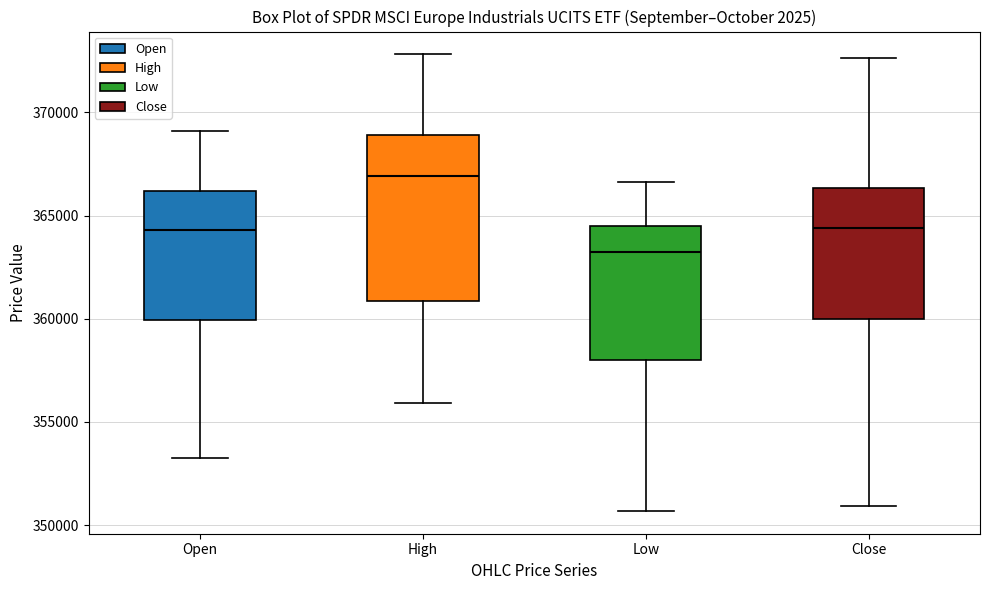

Reading left to right, transcribe this box plot: for each box, give where its median line is, the range the box spans, and where its two whiskers end, as read against the y-axis. The values are not printed on the chart, so give them approximately, as read against the axis.

Open: median 364500, box 360000 to 366000, whiskers 353000 to 369000
High: median 367000, box 361000 to 369000, whiskers 356000 to 373000
Low: median 363500, box 358000 to 364500, whiskers 350500 to 366500
Close: median 364500, box 360000 to 366500, whiskers 351000 to 372500